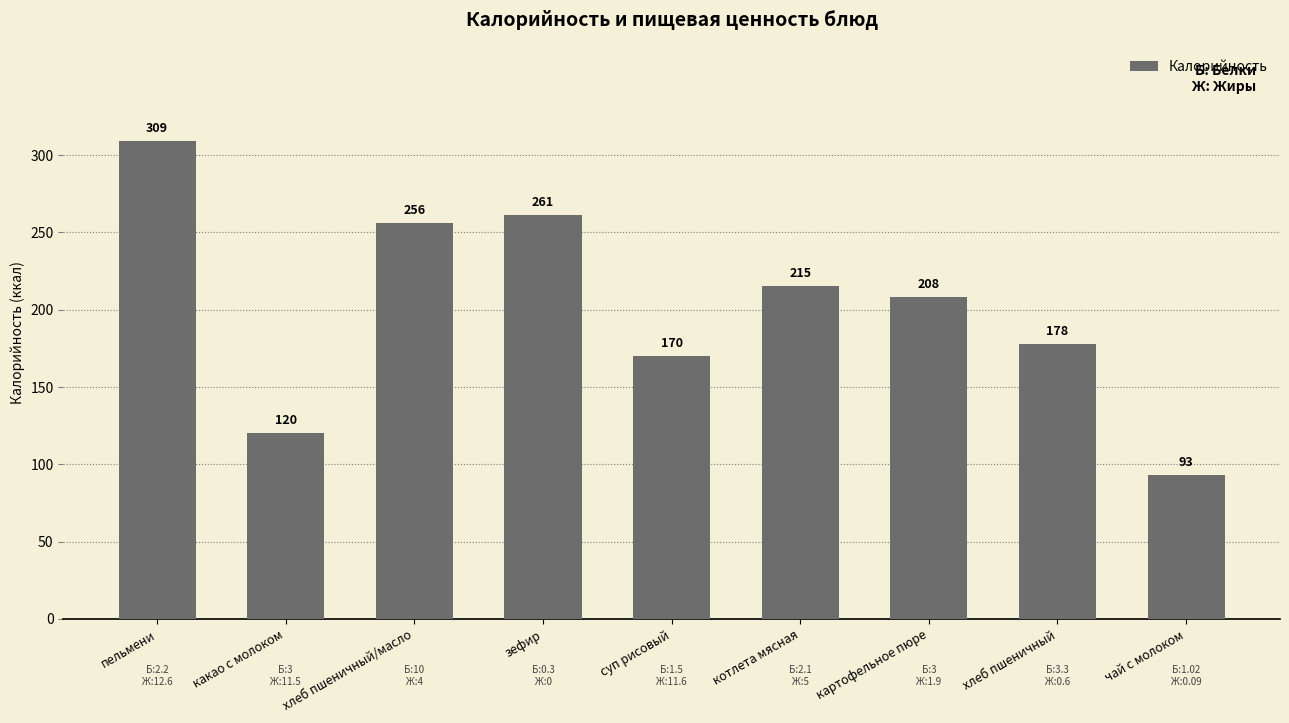

What is the sum of the values at картофельное пюре and суп рисовый?

378.0